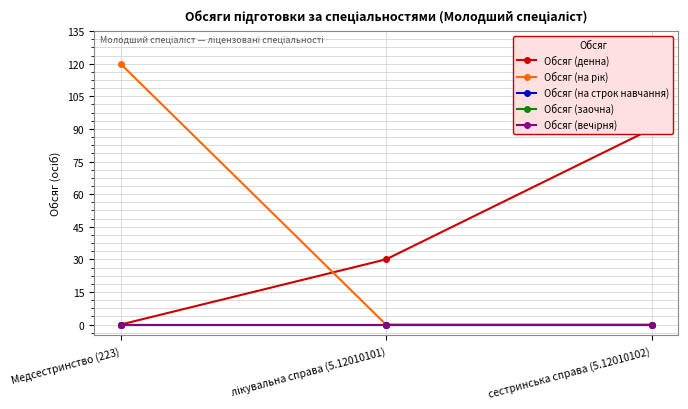

List the series in order of their peak value, lowest first.

Обсяг (на строк навчання), Обсяг (заочна), Обсяг (вечірня), Обсяг (денна), Обсяг (на рік)